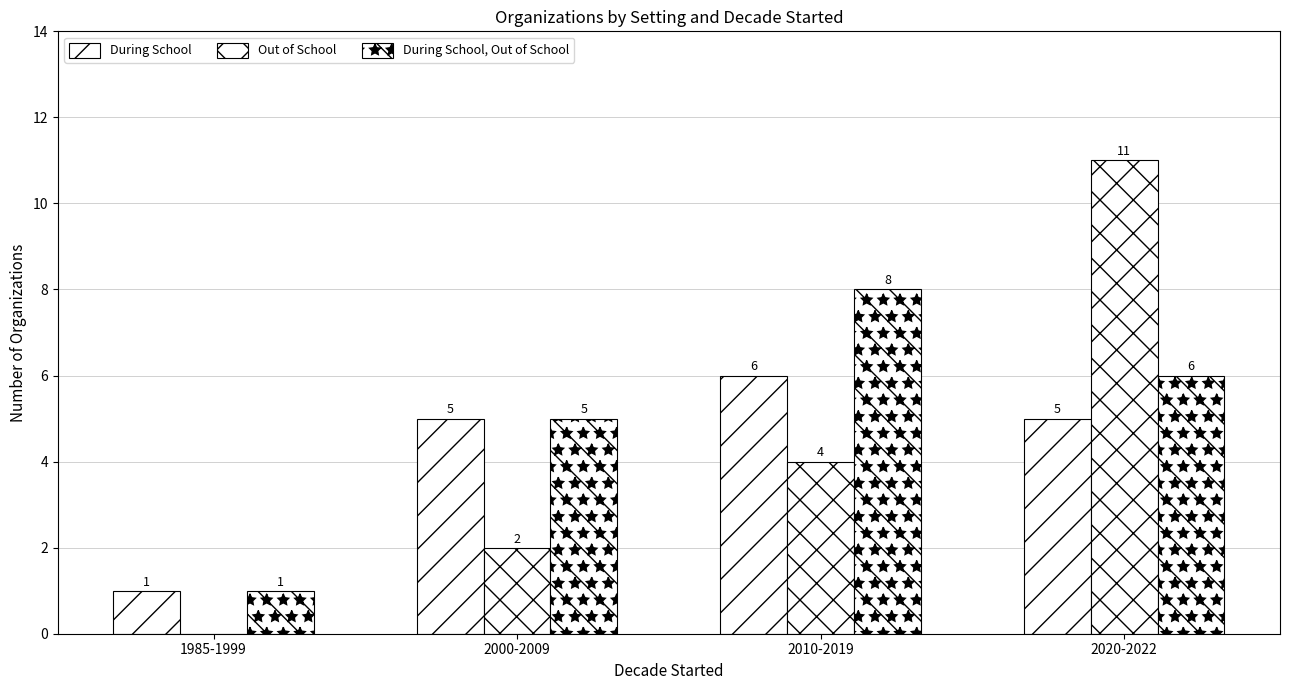

What is the total value across all series at 2000-2009?

12